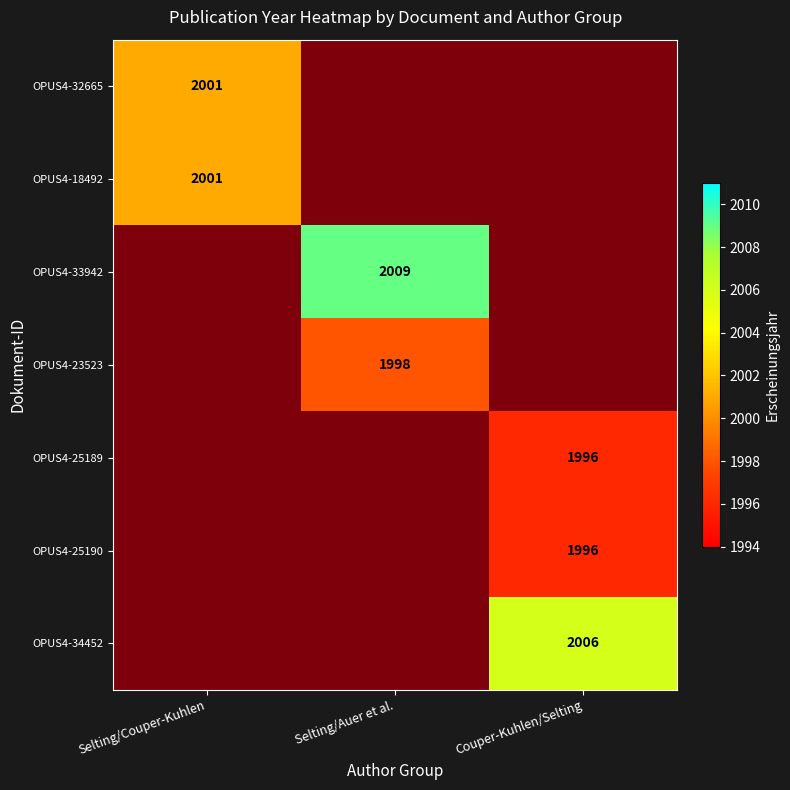

List the labels in order of OPUS4-33942 value, smallest first.

Selting/Auer et al., Selting/Couper-Kuhlen, Couper-Kuhlen/Selting